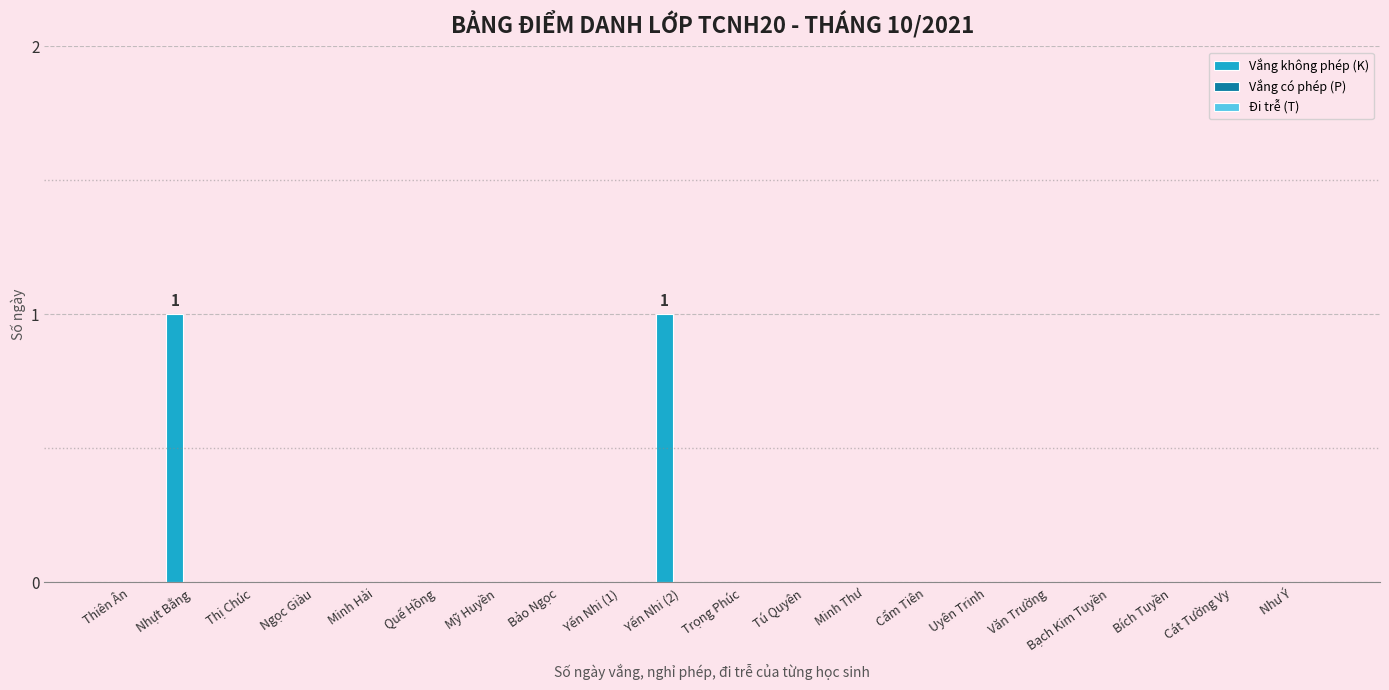

Are the bars horizontal?

No